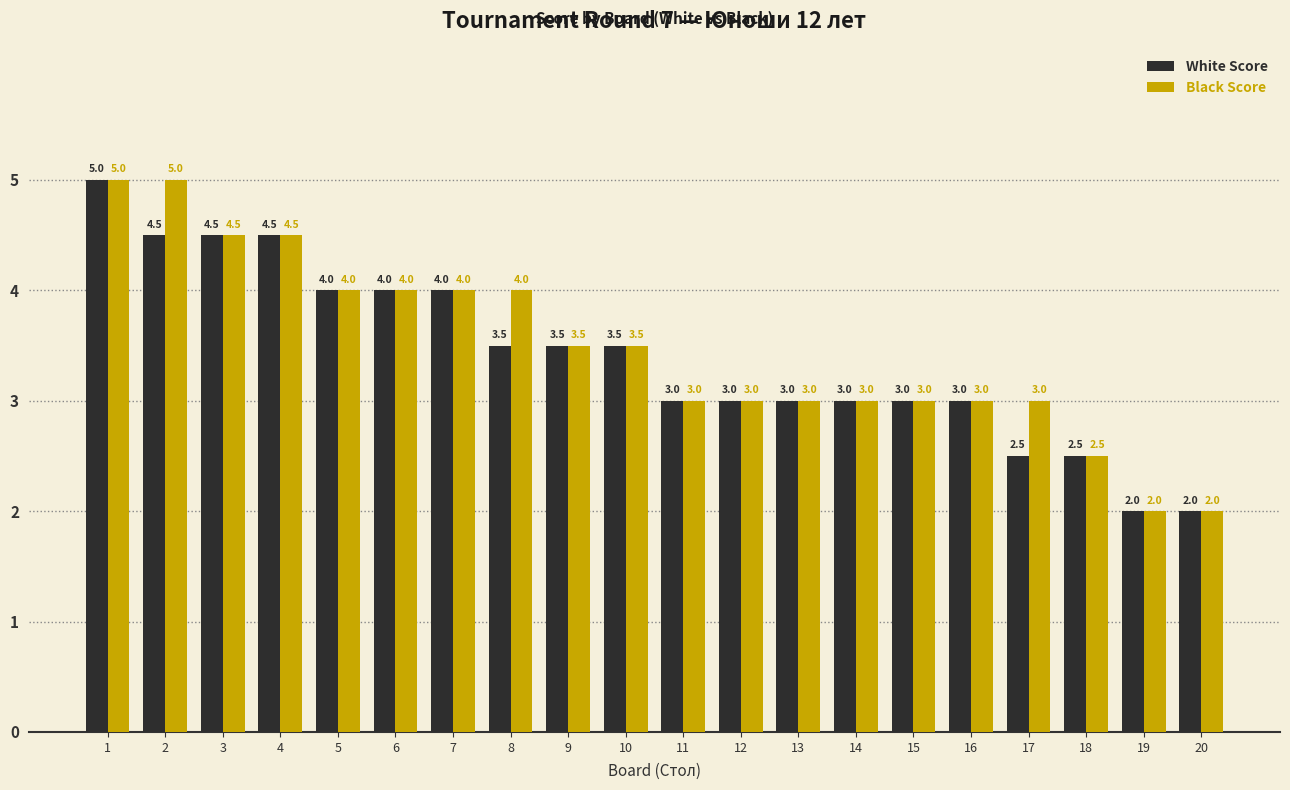

What is the value of the Black Score bar at the 1st from the left?

5.0